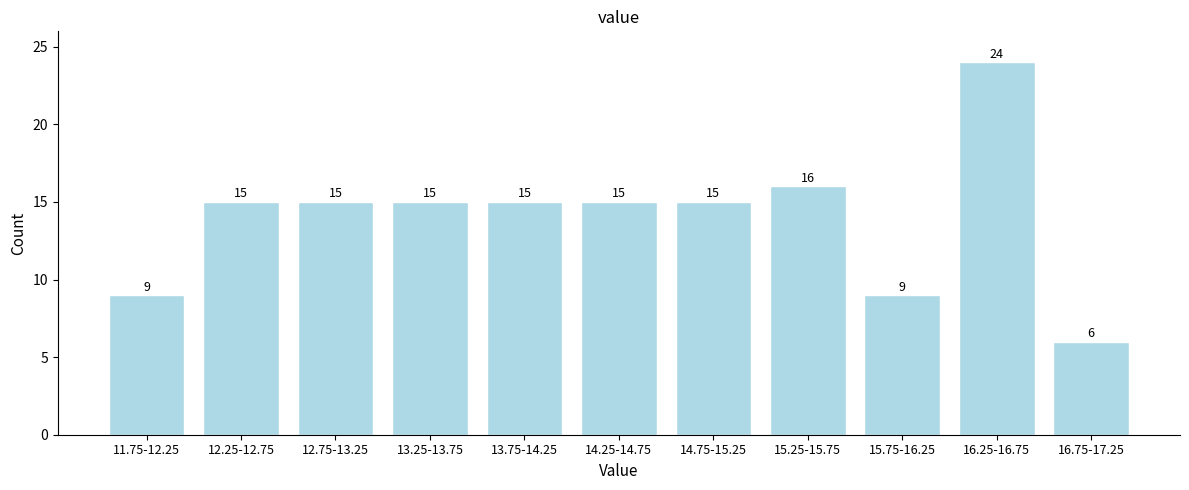

Reading left to right, extract all data points from this chart.

9	15	15	15	15	15	15	16	9	24	6